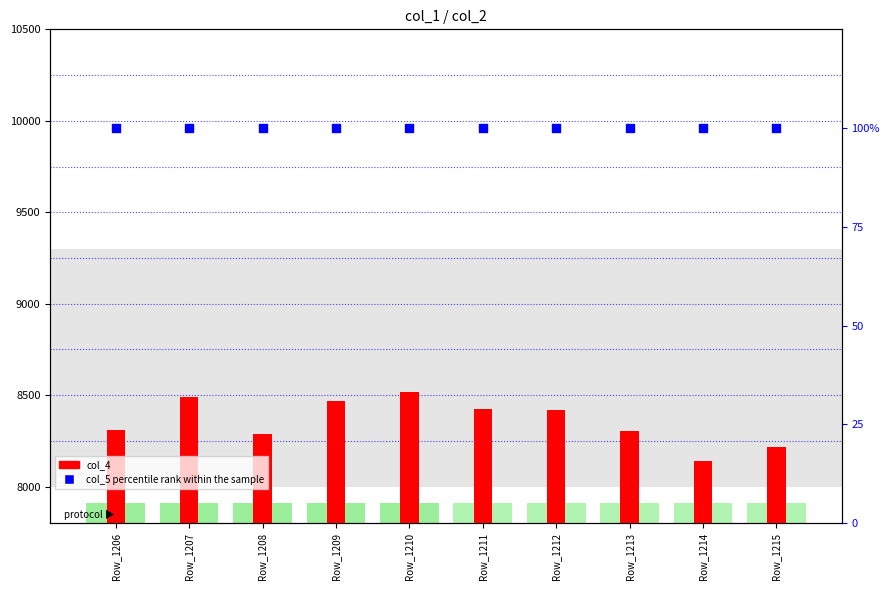

What is the total value across all series at Row_1209?

8566